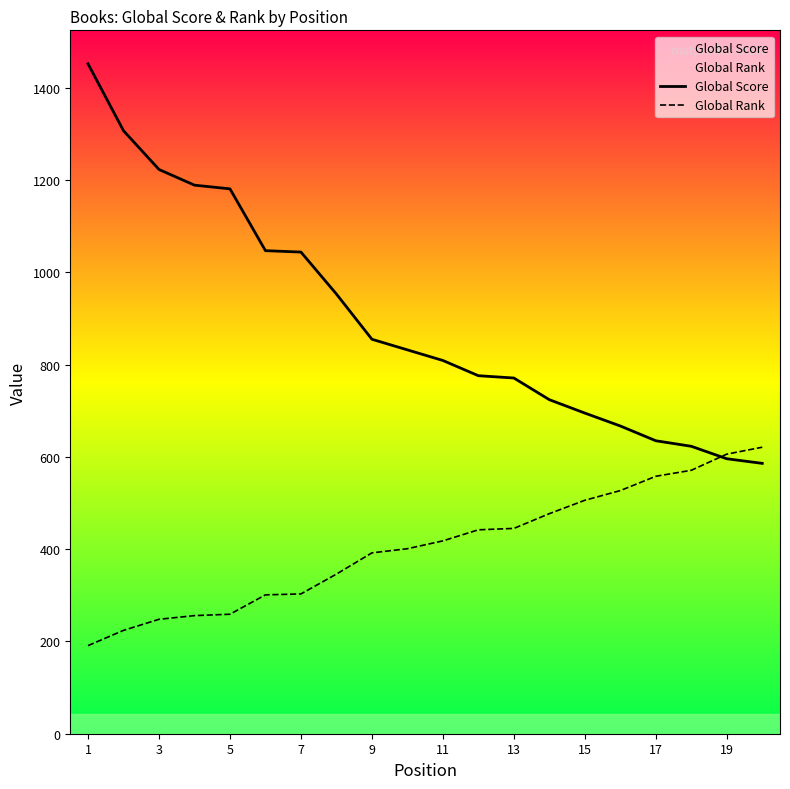

Rank the series by their average value, from highest to lowest.

Global Score, Global Rank